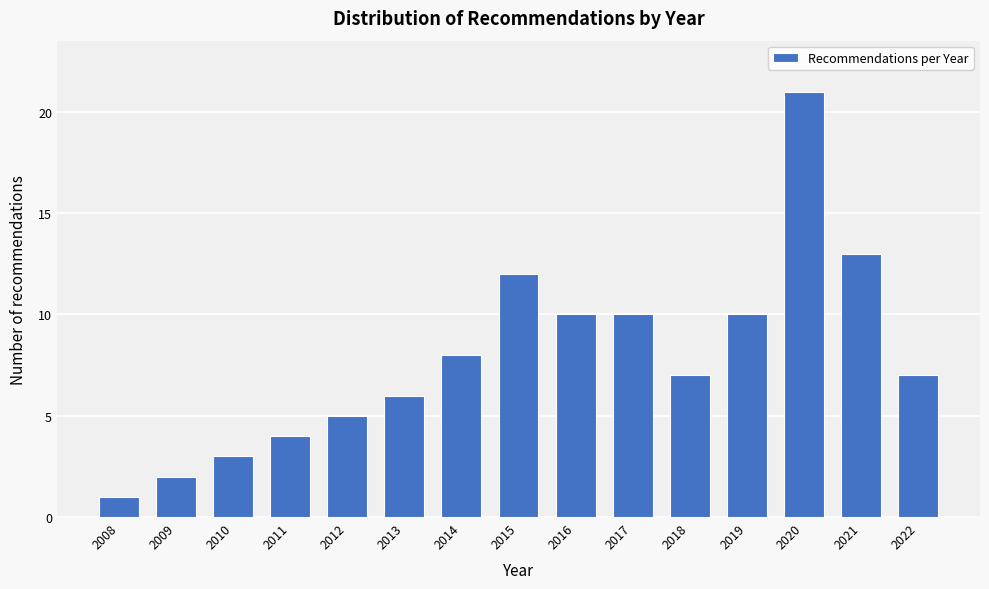

Reading left to right, transcribe all the data shown in this chart.

1	2	3	4	5	6	8	12	10	10	7	10	21	13	7